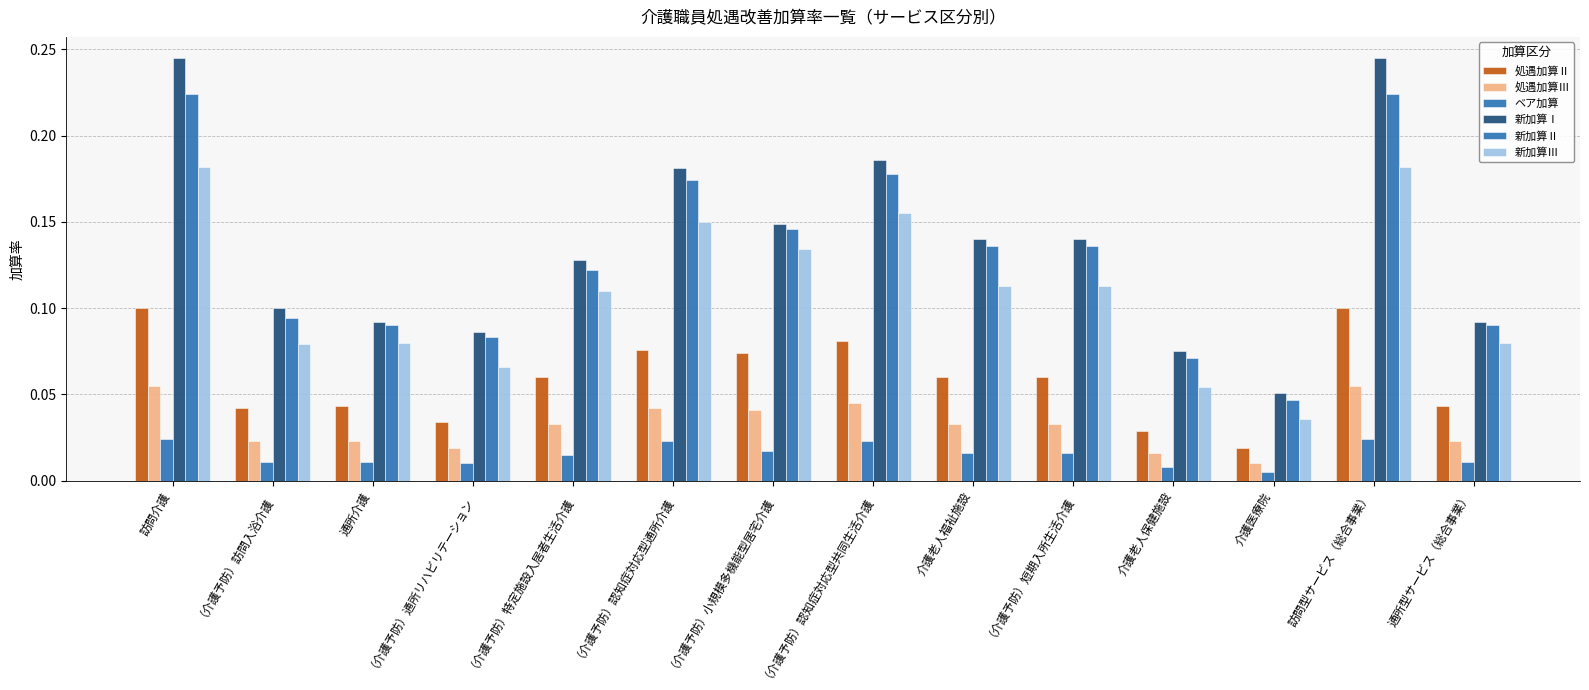

Are the bars horizontal?

No